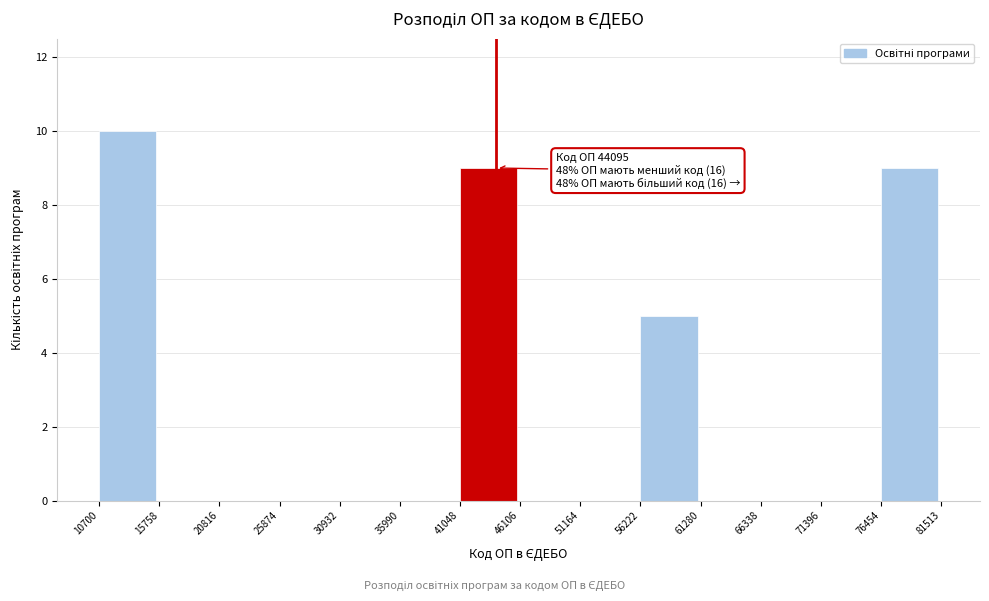

Over which range of the x-axis is the bar tallest?

10700 to 15758